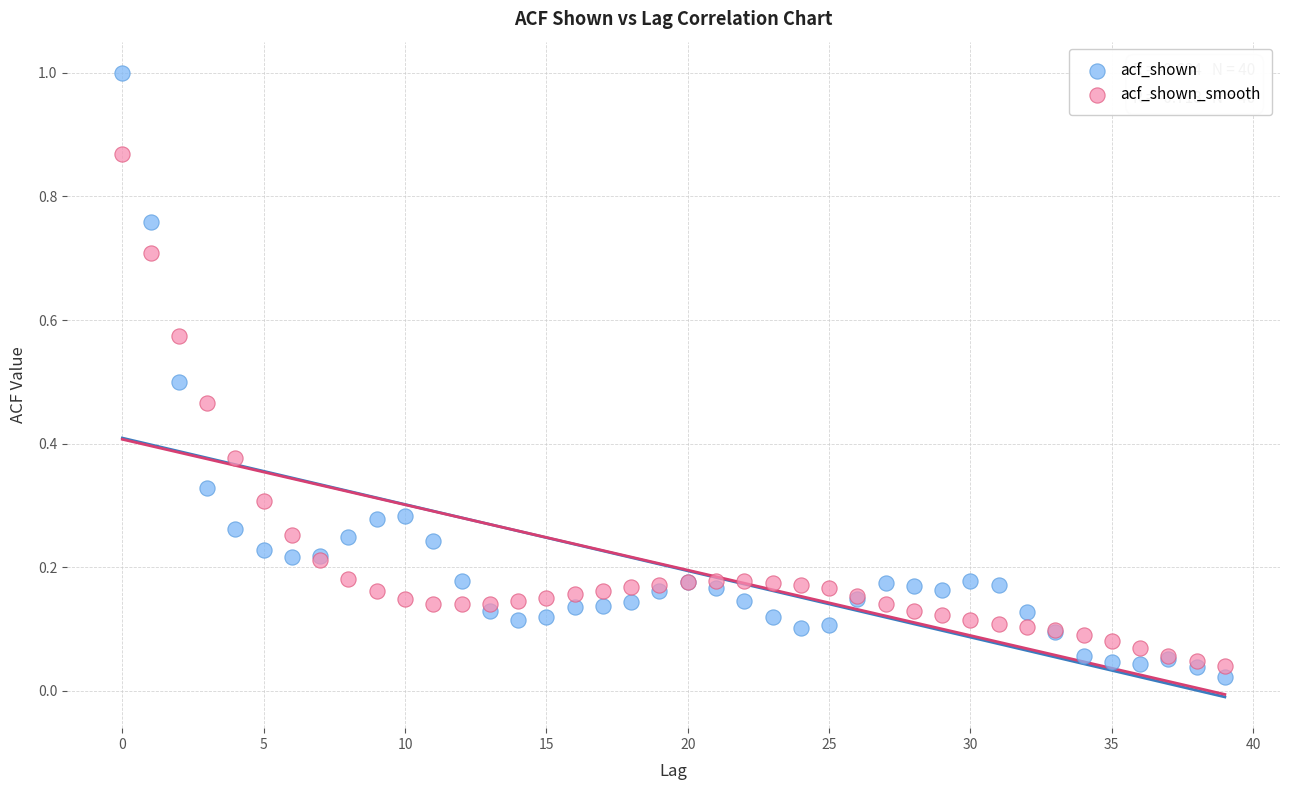

Which series has the widest spread of Y values?

acf_shown